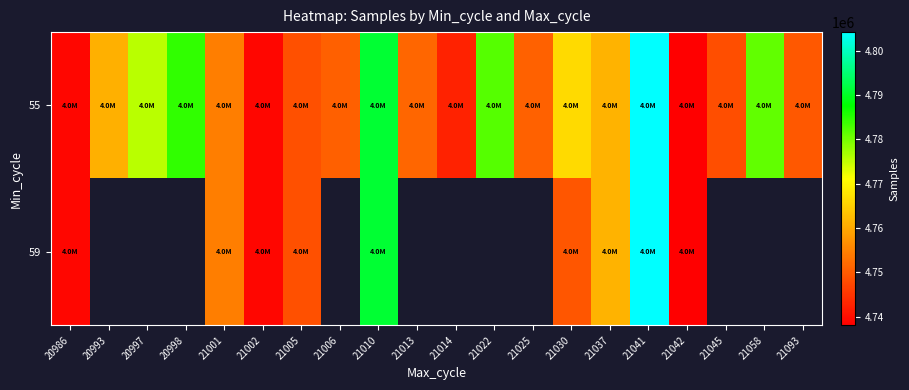

Which series has the largest range (max minus min)?

55